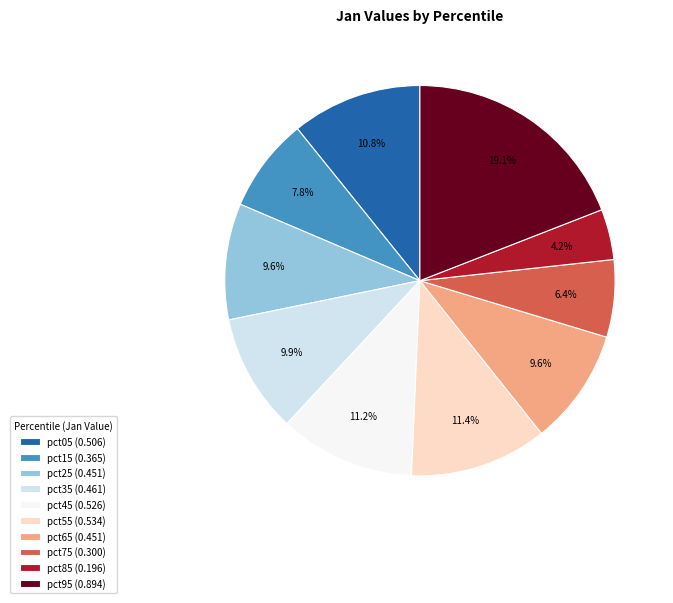

Between pct15 (0.365) and pct65 (0.451), which is larger?

pct65 (0.451)